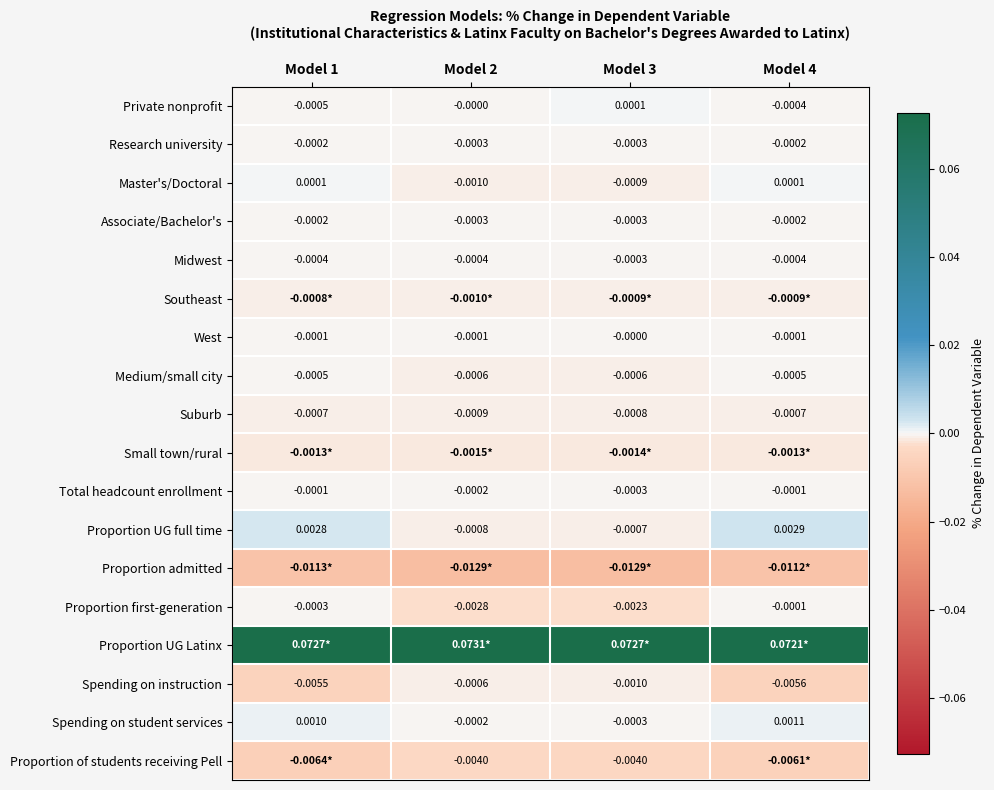

Is the value of Suburb at Model 2 greater than the value of Proportion of students receiving Pell at Model 2?

Yes